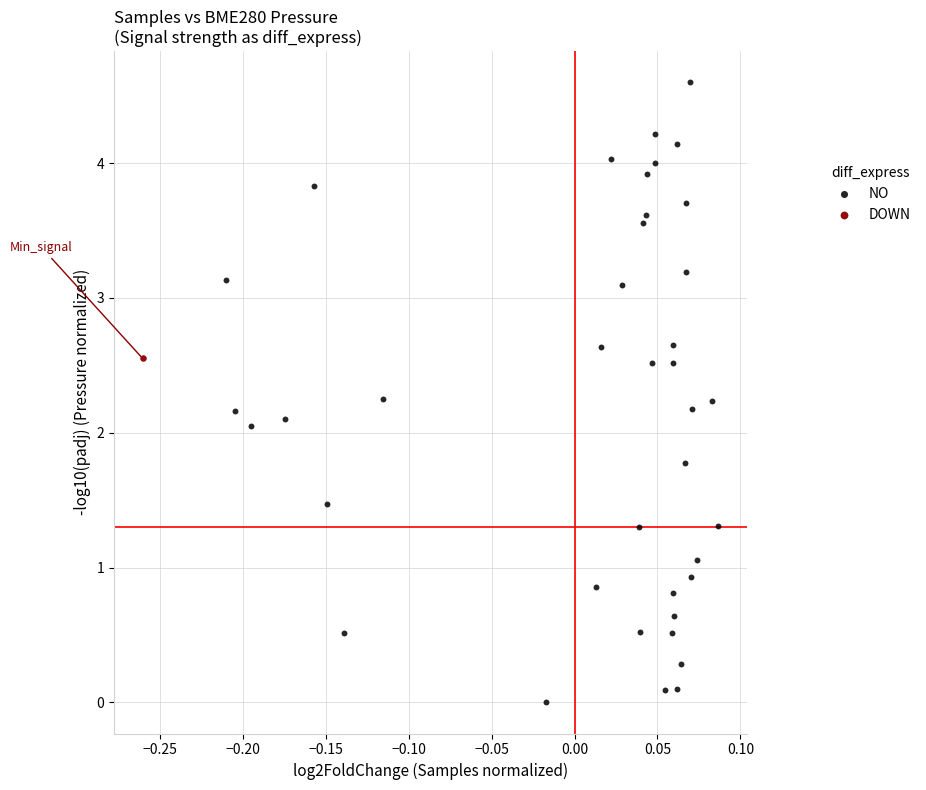

What are all the series names shown in the legend?

NO, DOWN